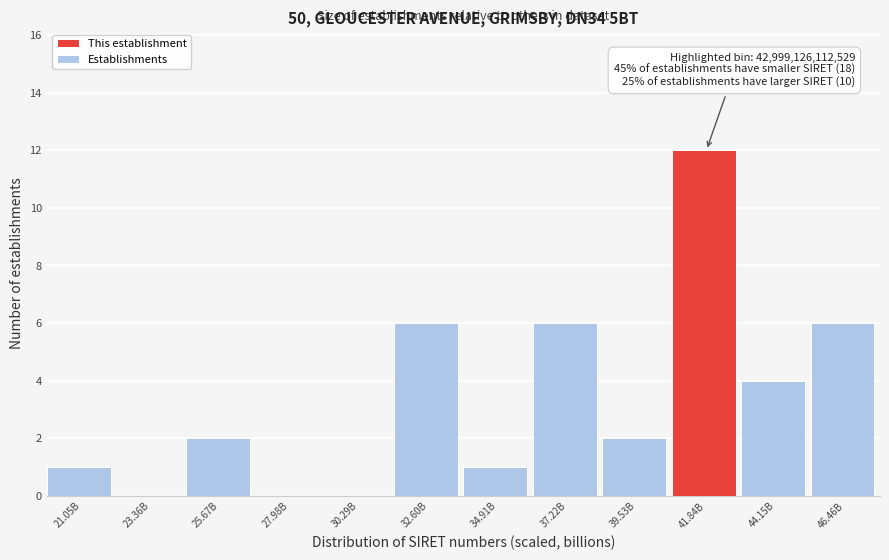

Reading left to right, transcribe all the data shown in this chart.

21.05B=1	23.36B=0	25.67B=2	27.98B=0	30.29B=0	32.60B=6	34.91B=1	37.22B=6	39.53B=2	41.84B=12	44.15B=4	46.46B=6